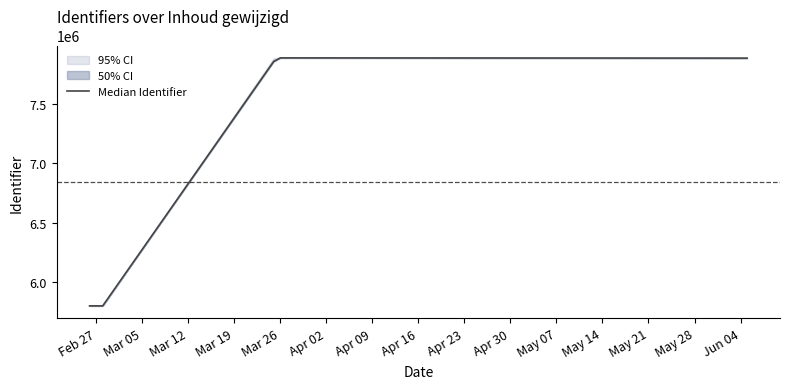

What is the value of the 2nd point from the left?

5799340